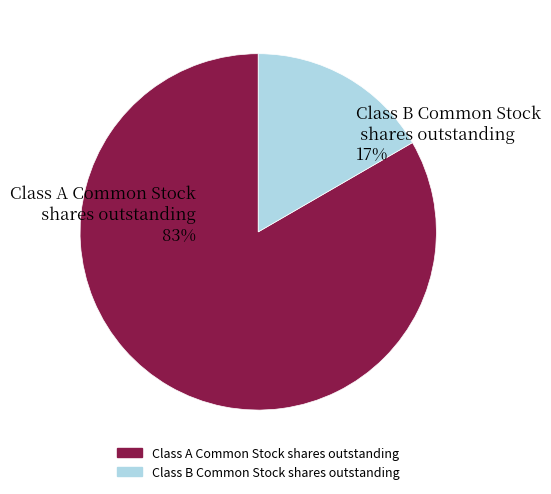

True or false: Class B Common Stock shares outstanding accounts for 26% of the total.

False